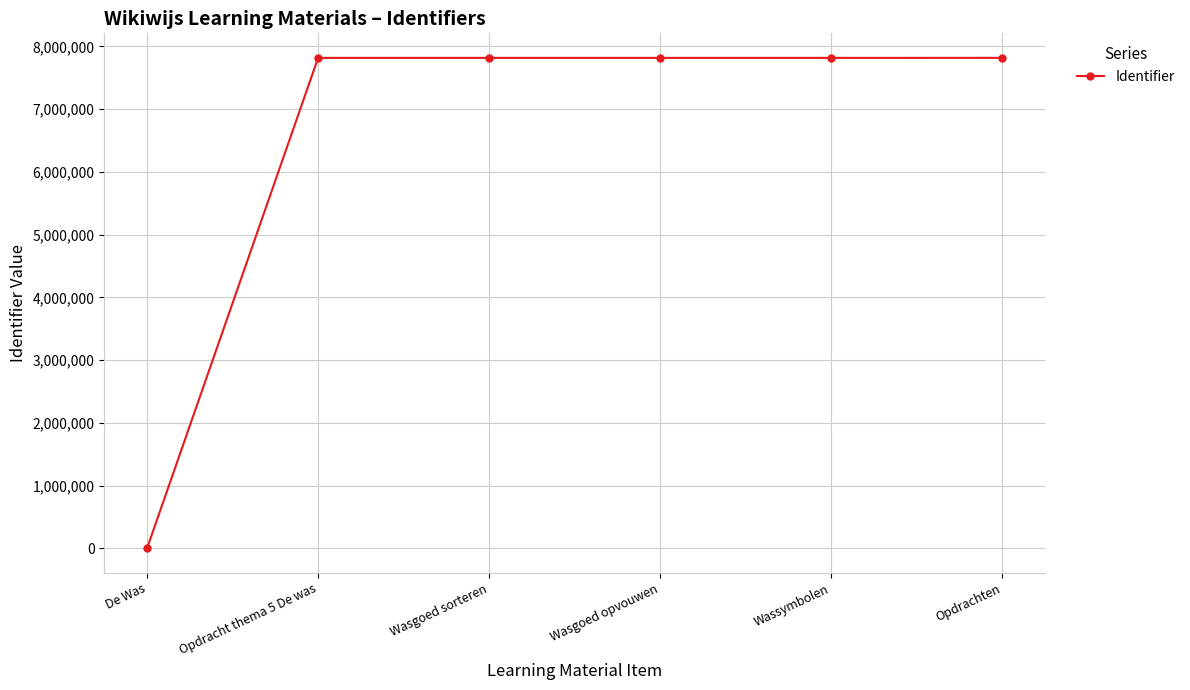

Which has a higher value, Opdracht thema 5 De was or De Was?

Opdracht thema 5 De was